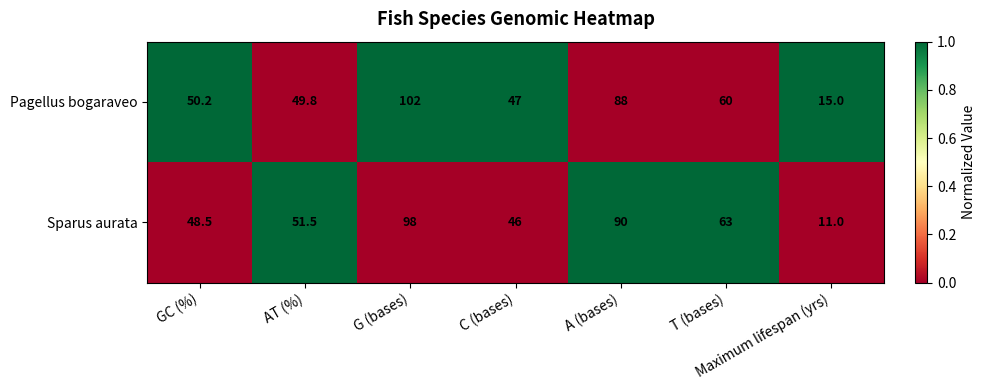

How many data points in Pagellus bogaraveo are less than 50?

3